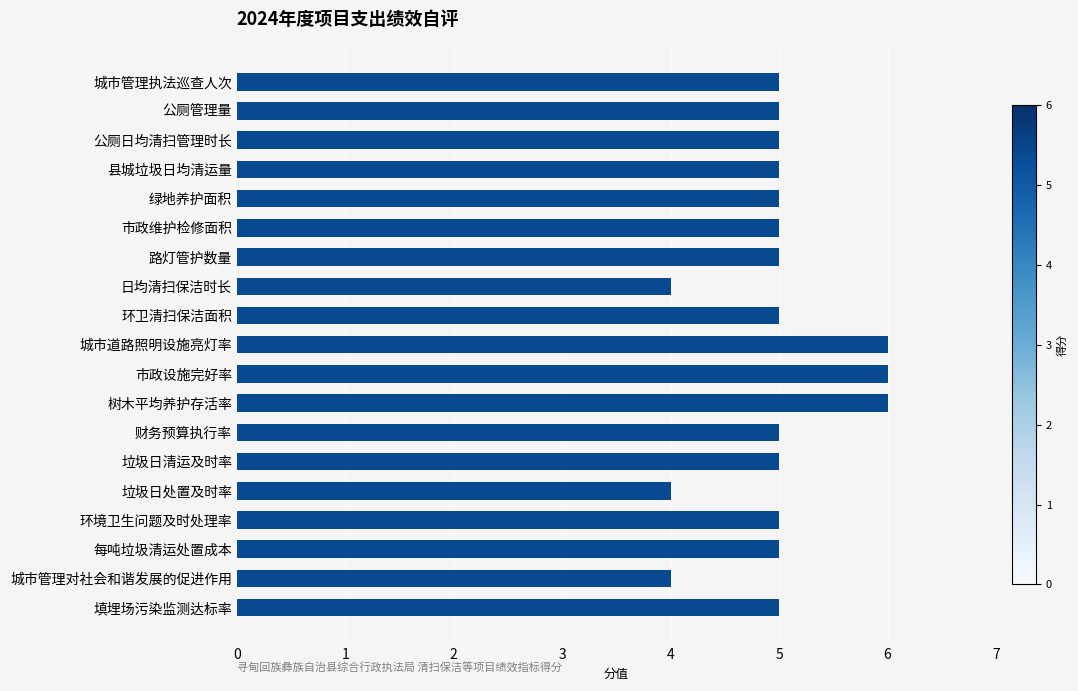

Reading bottom to top, extract all data points from this chart.

5	4	5	5	4	5	5	6	6	6	5	4	5	5	5	5	5	5	5